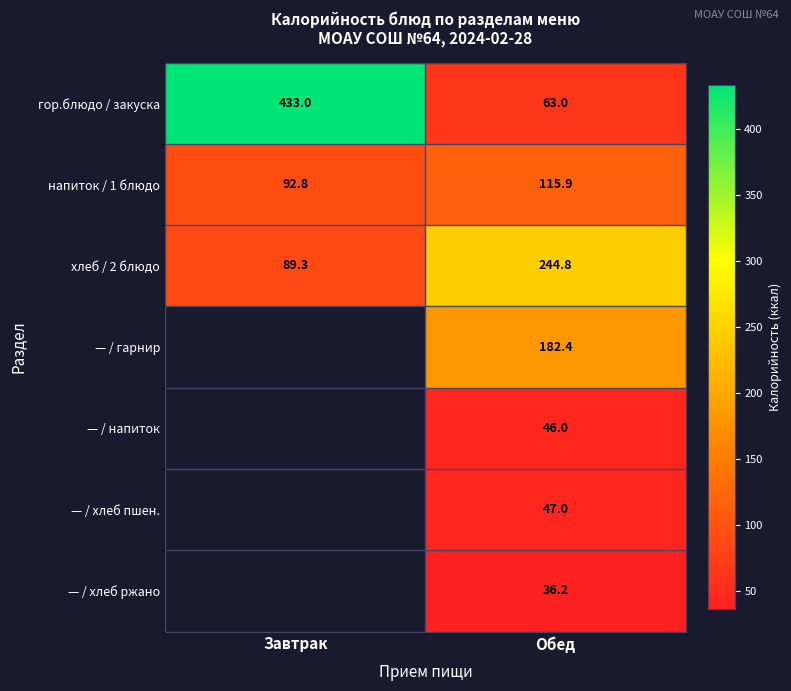

What is the difference between the maximum and minimum values in the напиток / 1 блюдо series?

23.1